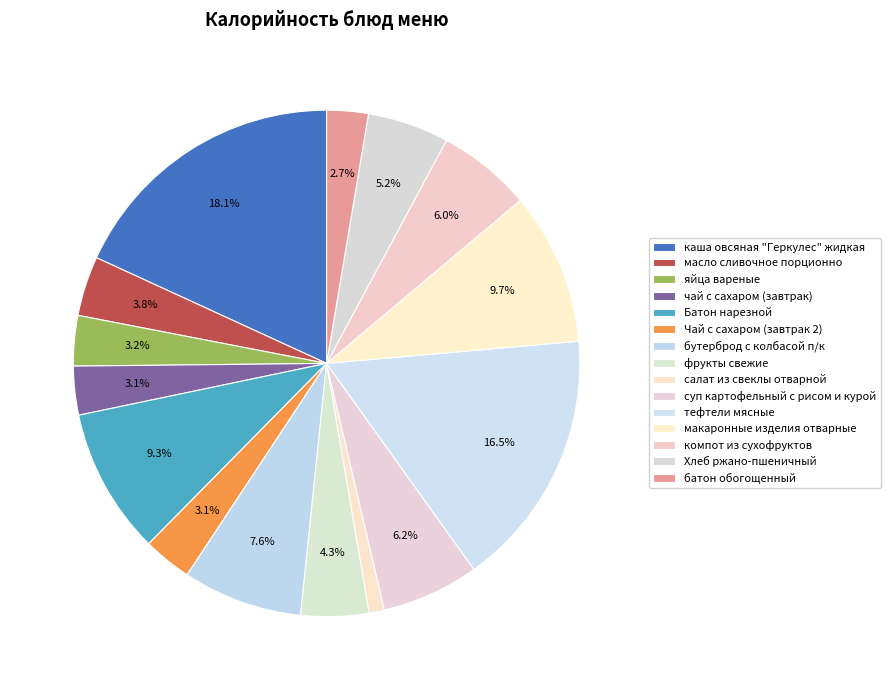

How many segments does this pie chart have?

15